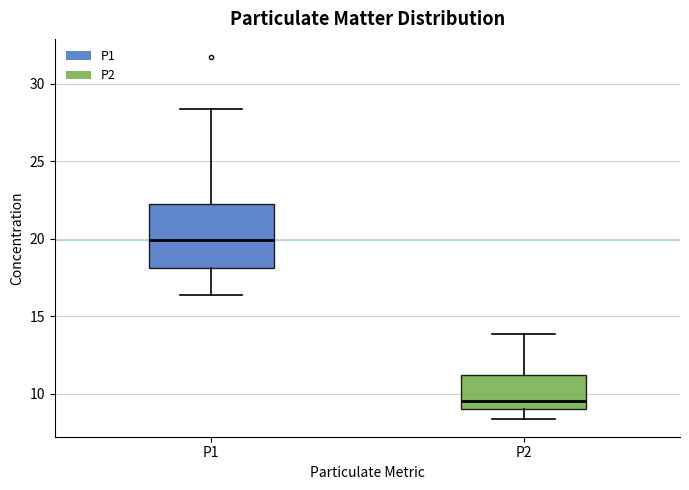

Comparing the boxes themselves (not the whiskers), which one is the tallest?

P1